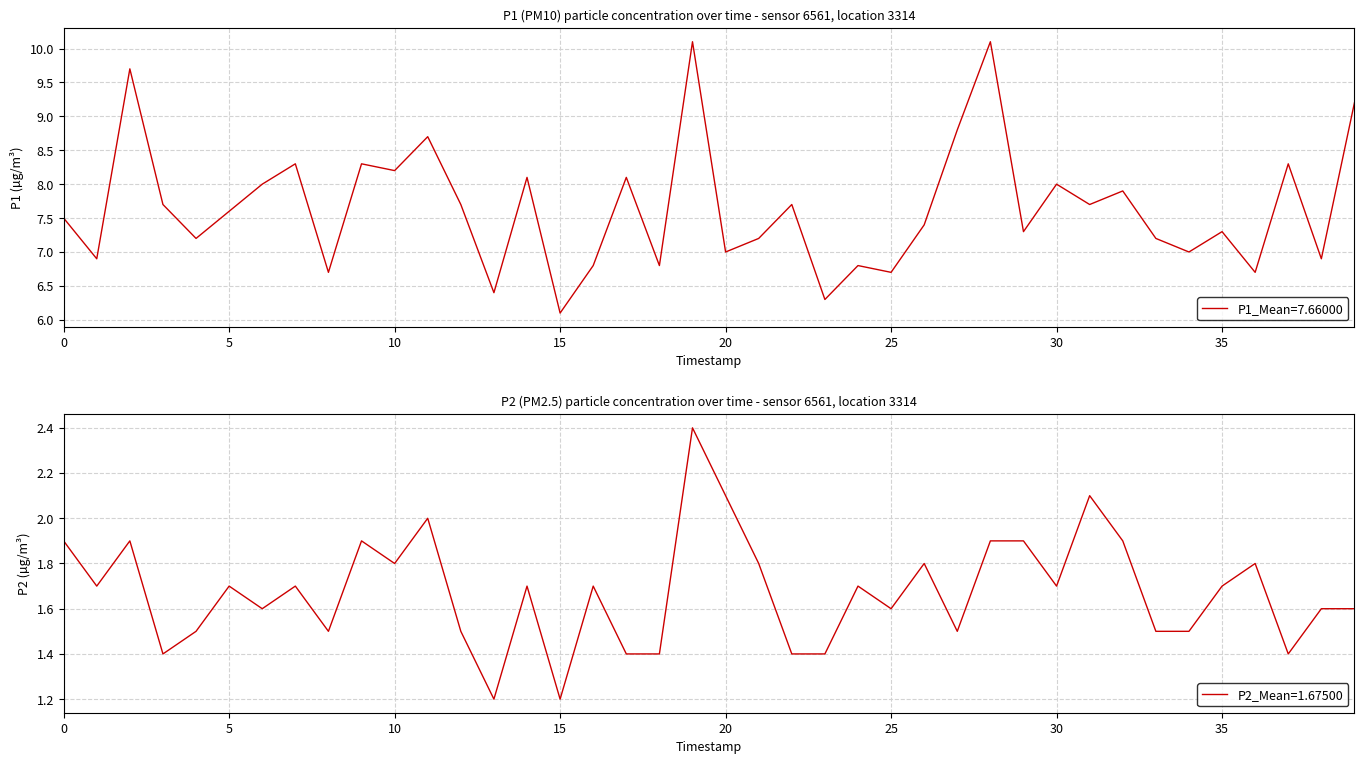

What is the highest value of the P1 series?

10.1